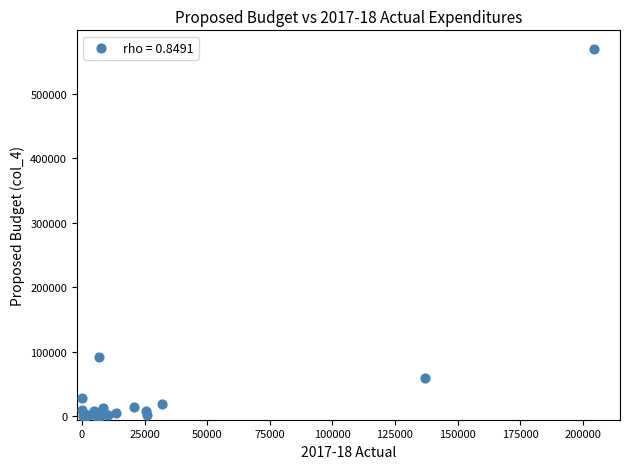

What Y value in the scatter plot is closest to 284960?

91745.7